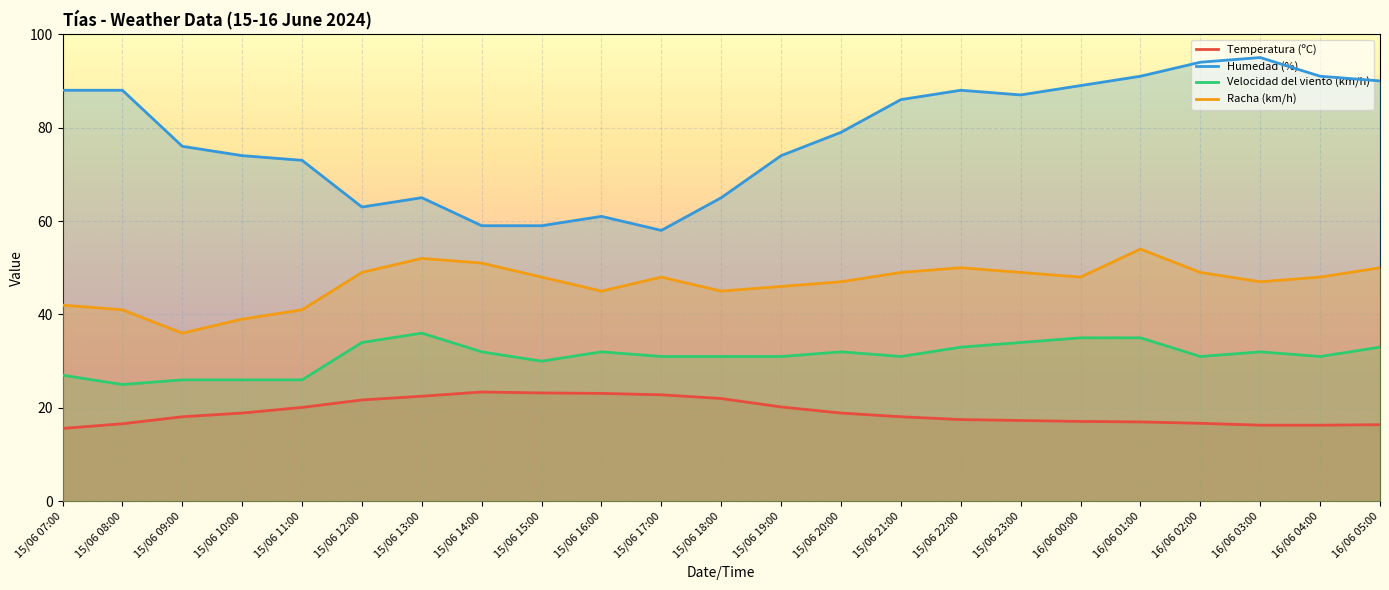

What is the value of the Velocidad del viento (km/h) point at the 11th from the left?

31.0